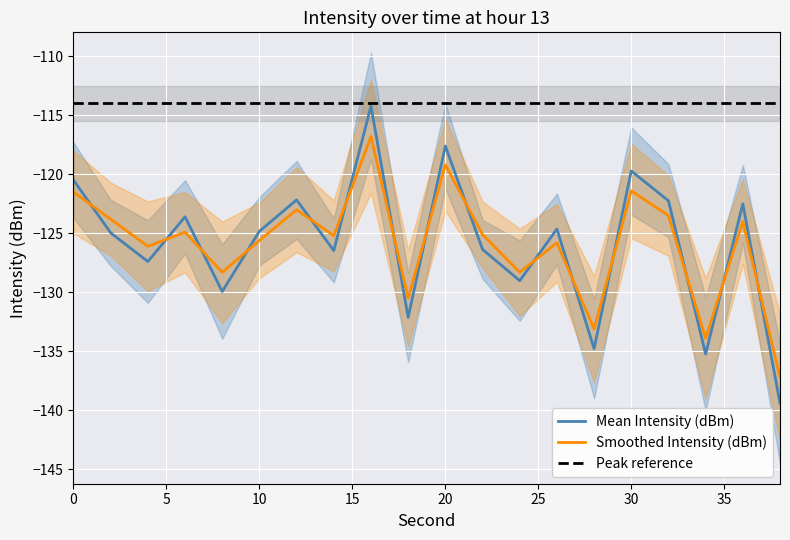

What is the difference between the highest and lowest values at 0?

1.0